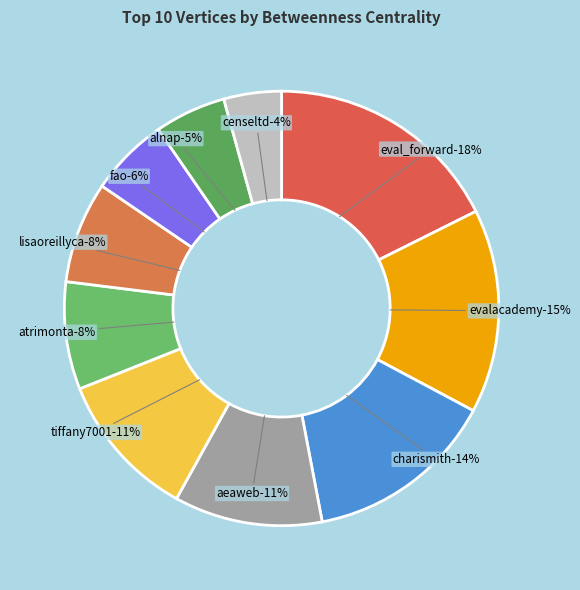

Is it true that censeltd is 17% of the pie?

False